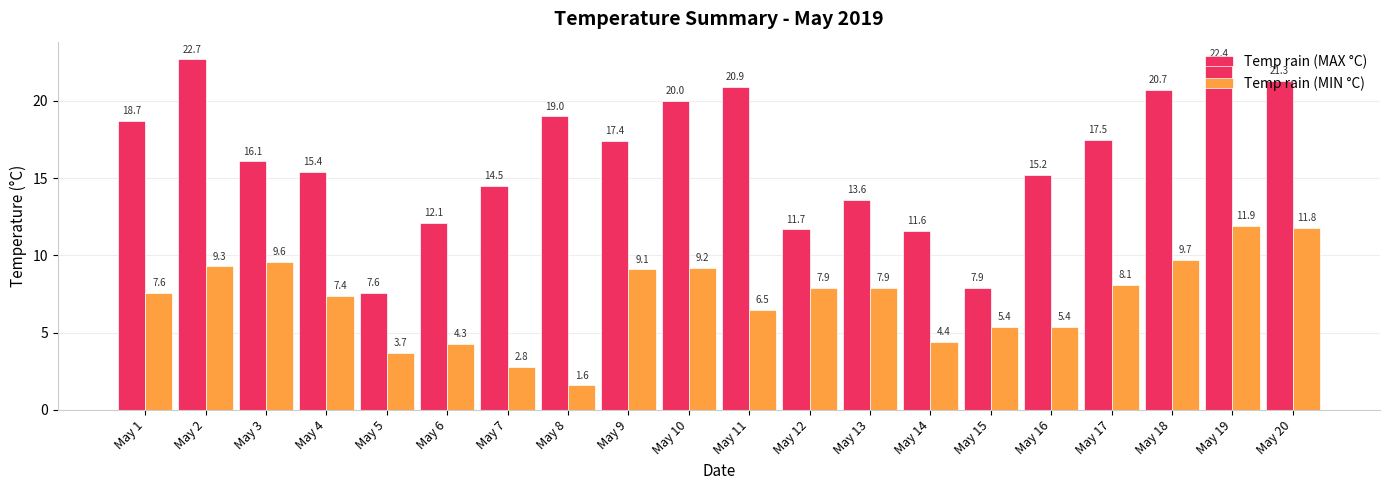

Is the value of Temp rain (MAX °C) at May 6 greater than the value of Temp rain (MIN °C) at May 5?

Yes